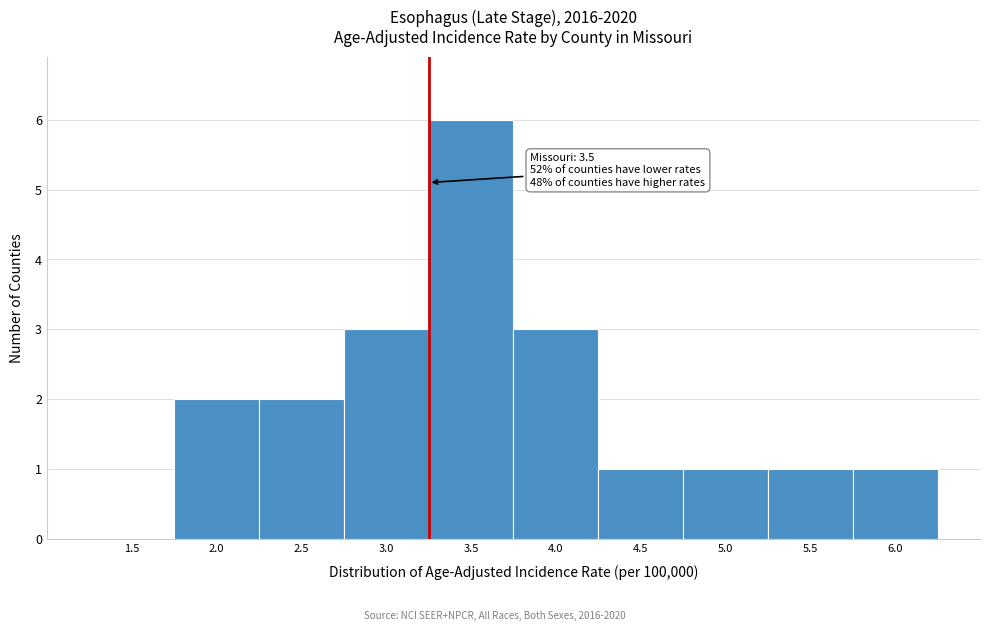

Reading left to right, what are all the values shown in this chart?

1.5=0	2.0=2	2.5=2	3.0=3	3.5=6	4.0=3	4.5=1	5.0=1	5.5=1	6.0=1